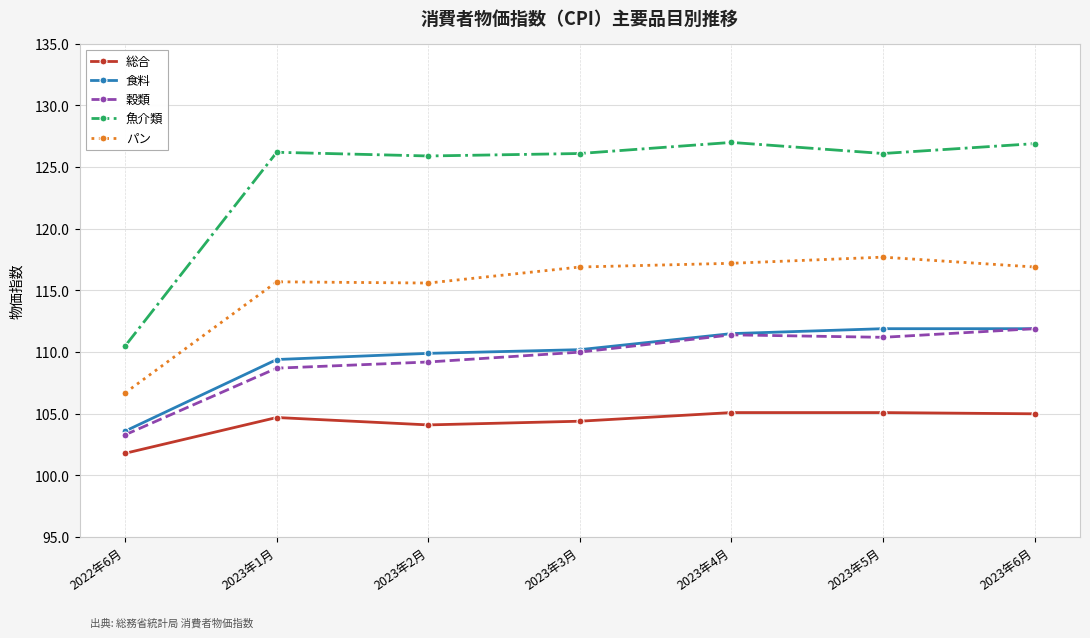

Is the value of パン at 2023年6月 greater than the value of 魚介類 at 2023年1月?

No